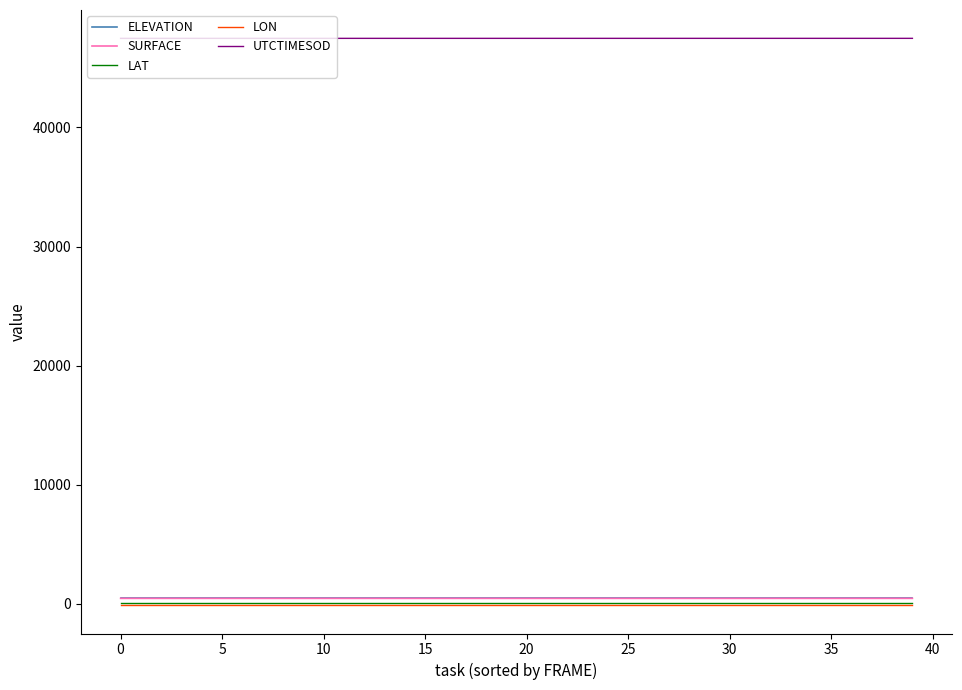

What is the sum of all SURFACE values?

18877.6